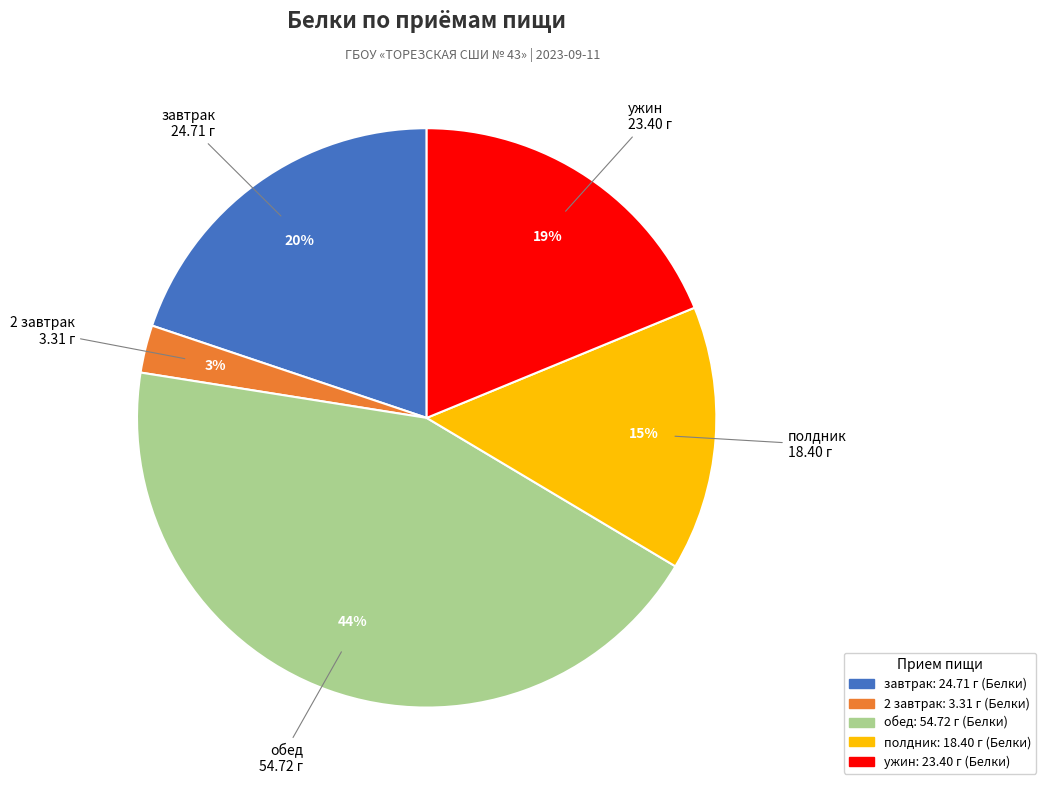

To the nearest percent, what is the average slice percentage?

20%